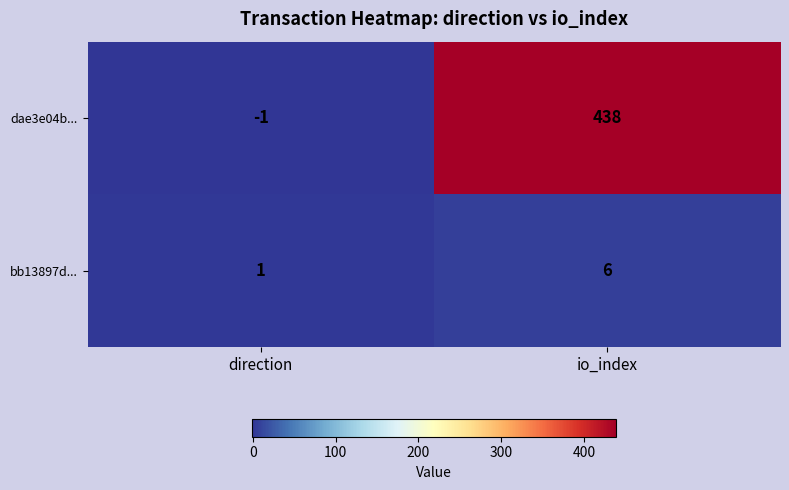

At how many categories does at least one series exceed 133?

1